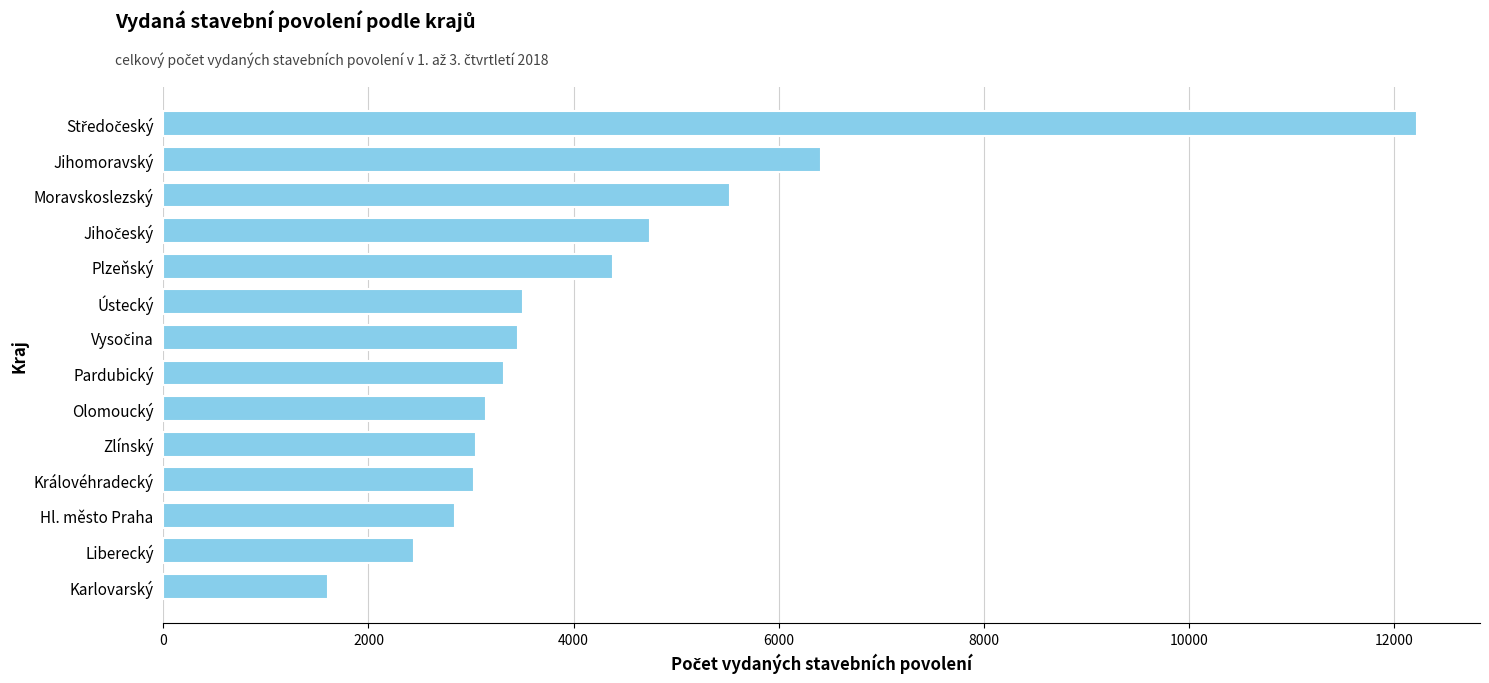

True or false: the data shows 1947 at Ústecký.

False